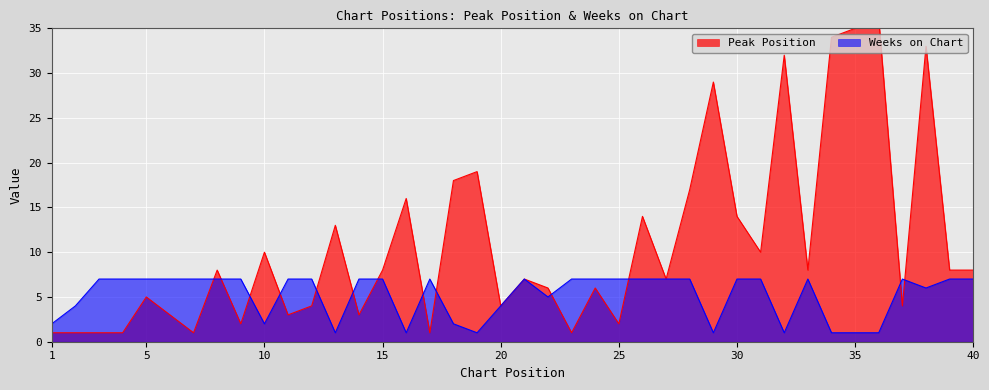

Does the chart display data point markers on the line(s)?

No